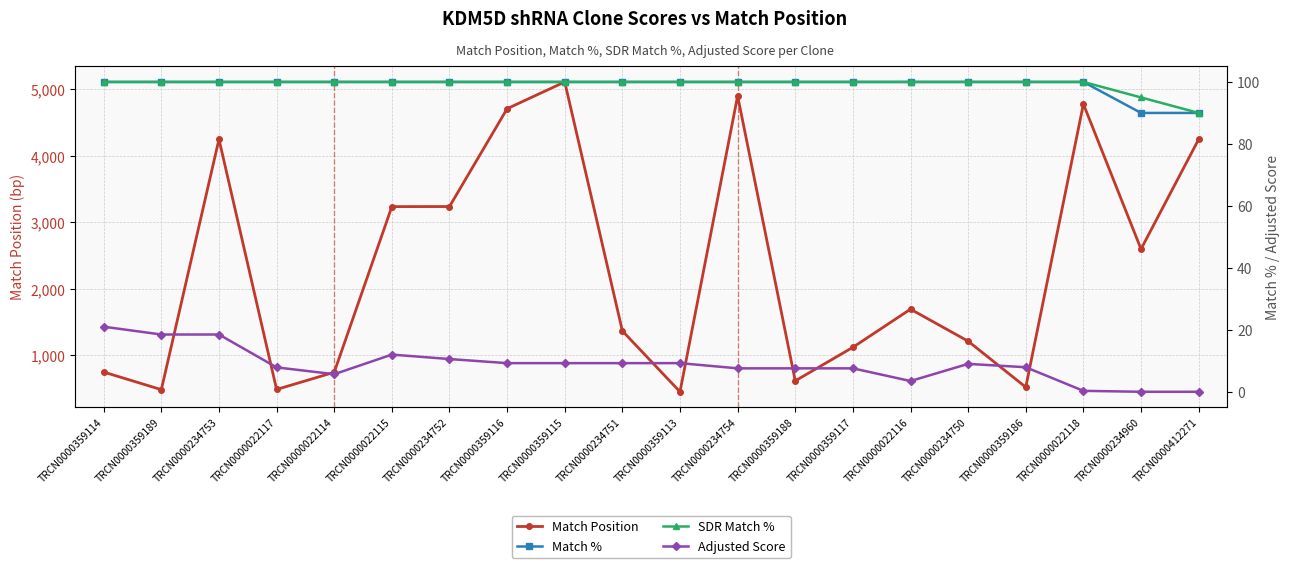

What is the difference between the maximum and second lowest values in the Adjusted Score series?

21.0